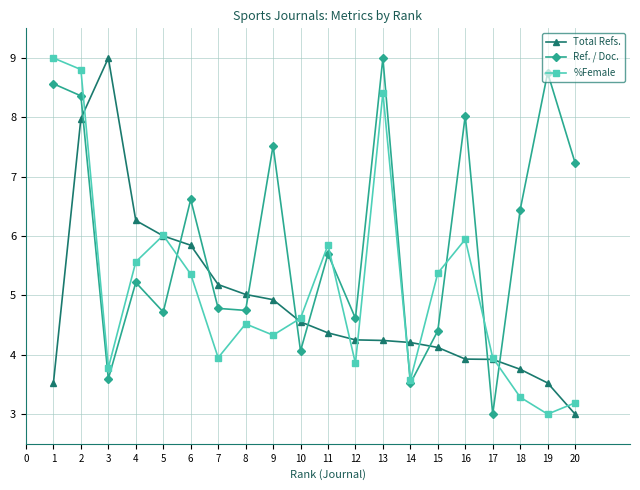

What is the sum of the %Female values at 3 and 6?

9.1